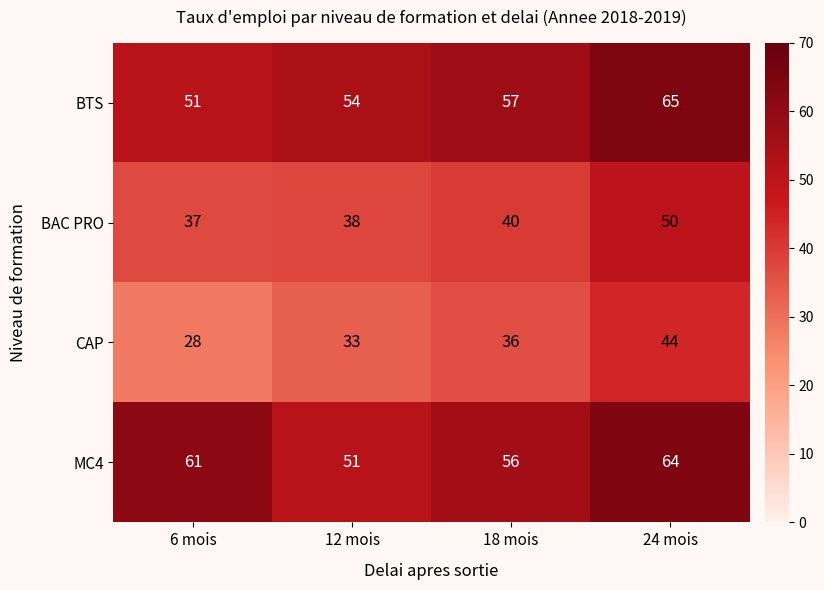

Rank the series at 12 mois from lowest to highest value.

CAP, BAC PRO, MC4, BTS